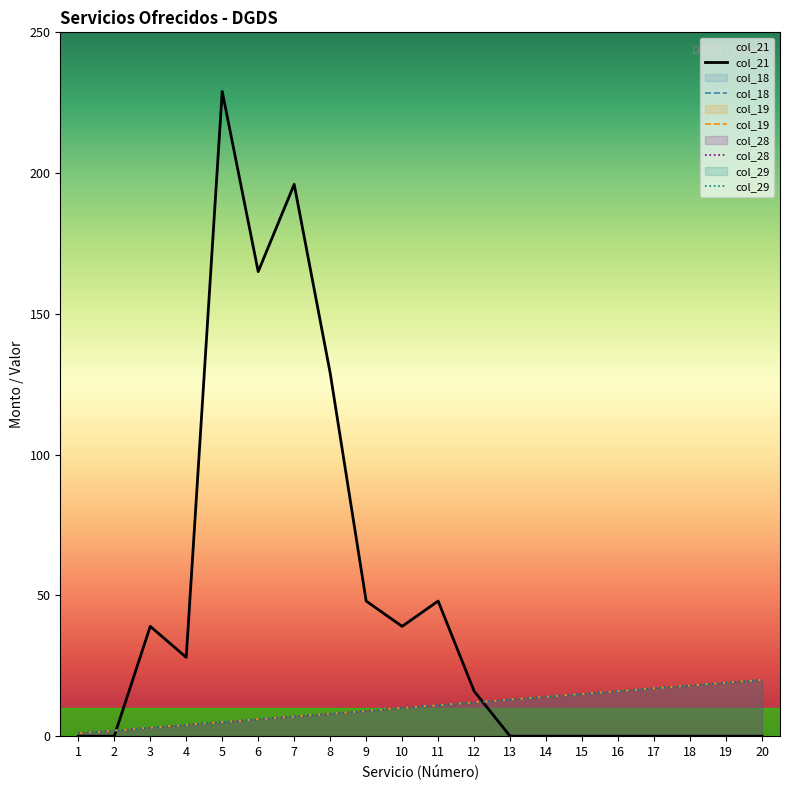

List the series in order of their peak value, highest first.

col_21, col_18, col_19, col_28, col_29